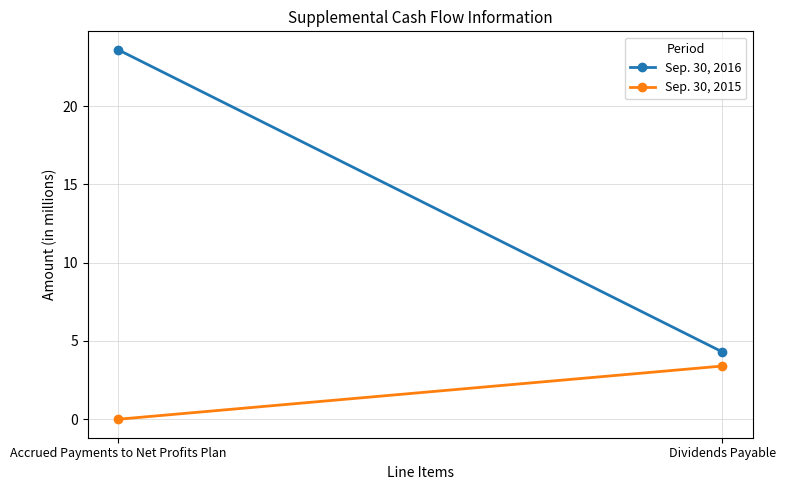

Reading left to right, list all the values displayed in this chart.

Sep. 30, 2016: 23.6	4.3
Sep. 30, 2015: 0.0	3.4